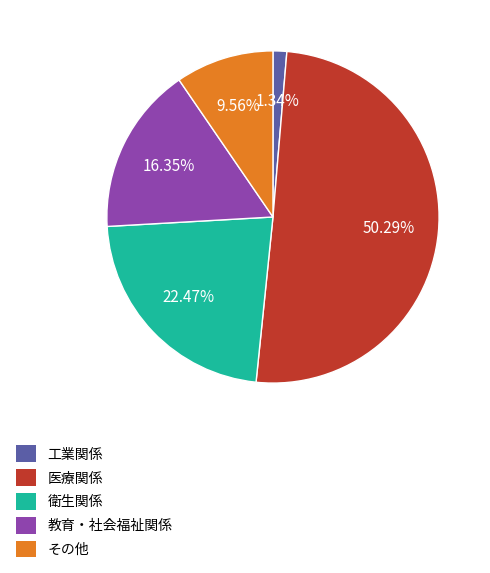

Which category accounts for the majority?

医療関係